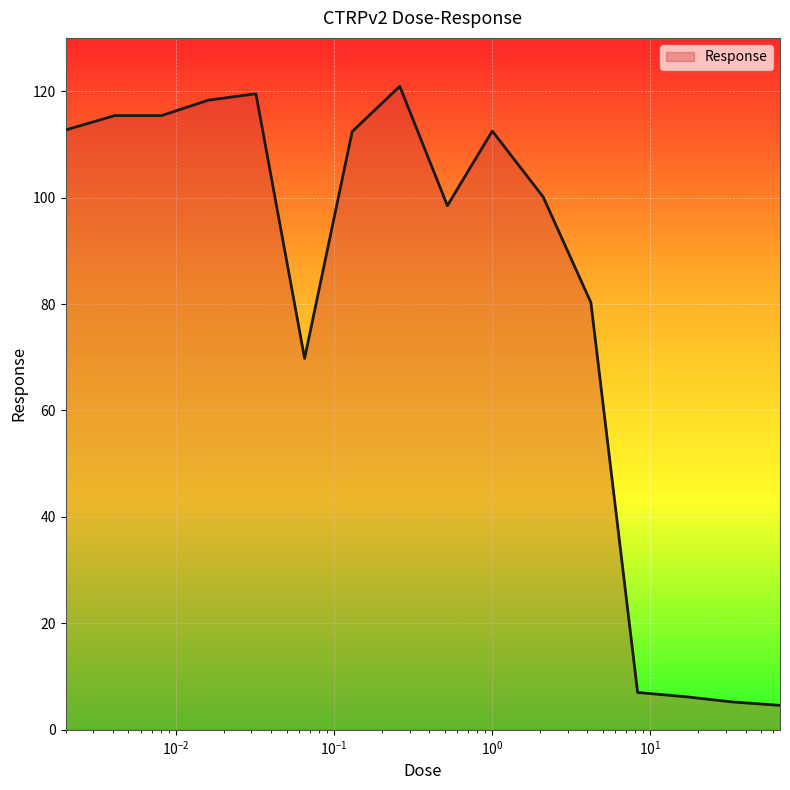

What is the difference between the maximum and minimum values?

116.3